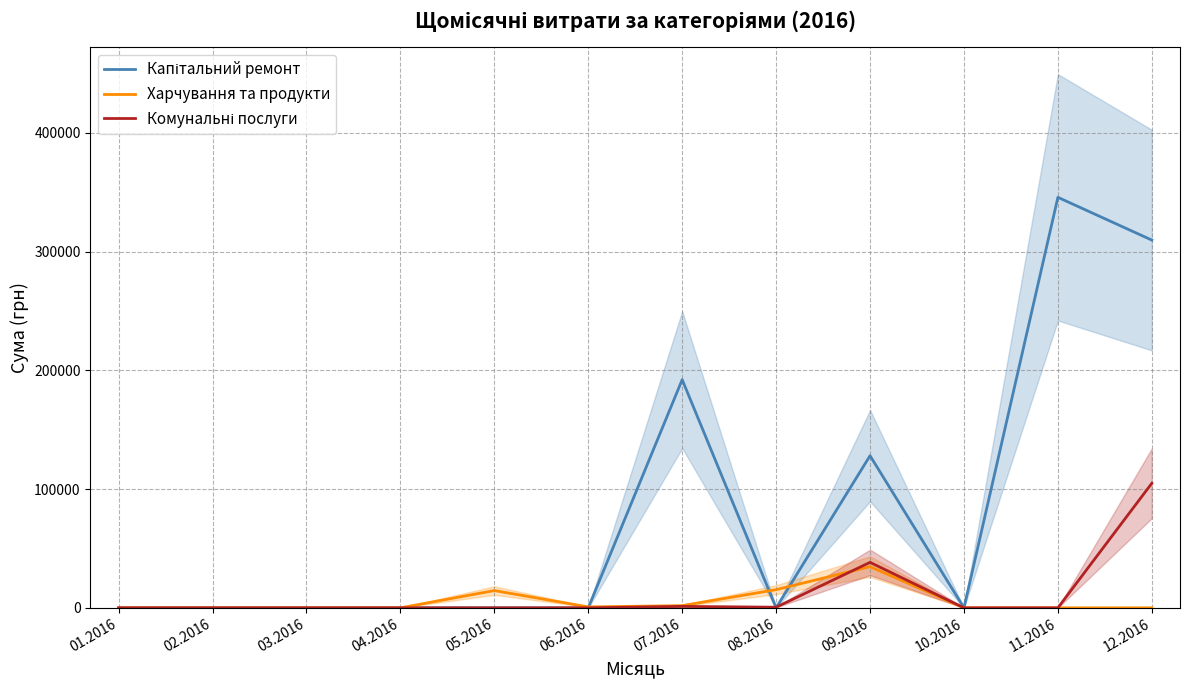

How many times do Харчування та продукти and Комунальні послуги cross each other?

1